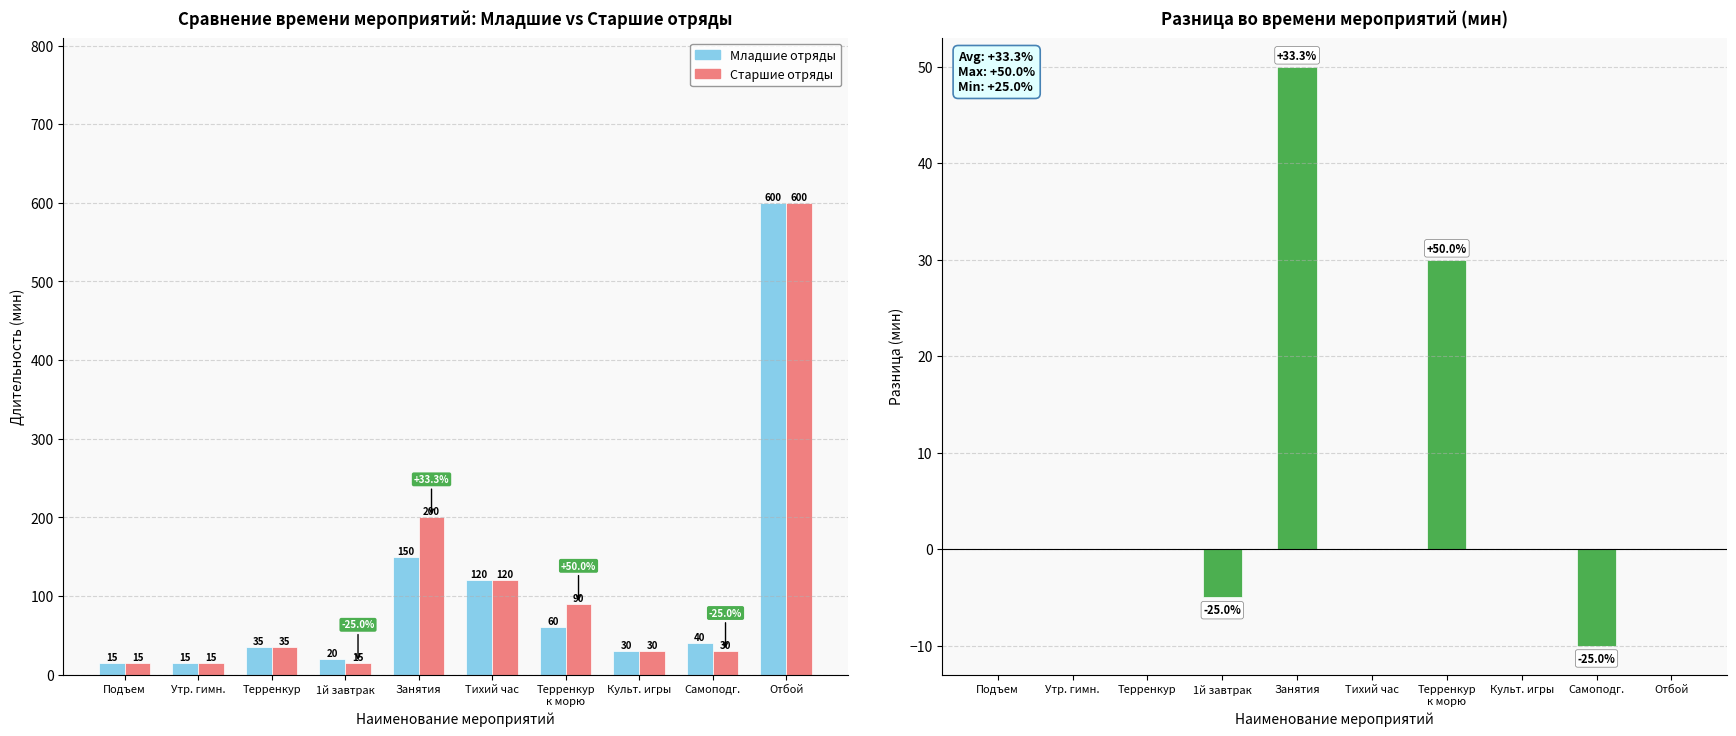

Reading right to left, list all the values displayed in this chart.

Младшие отряды: 600	40	30	60	120	150	20	35	15	15
Старшие отряды: 600	30	30	90	120	200	15	35	15	15
Разница (Старшие - Младшие): 0	-10	0	30	0	50	-5	0	0	0